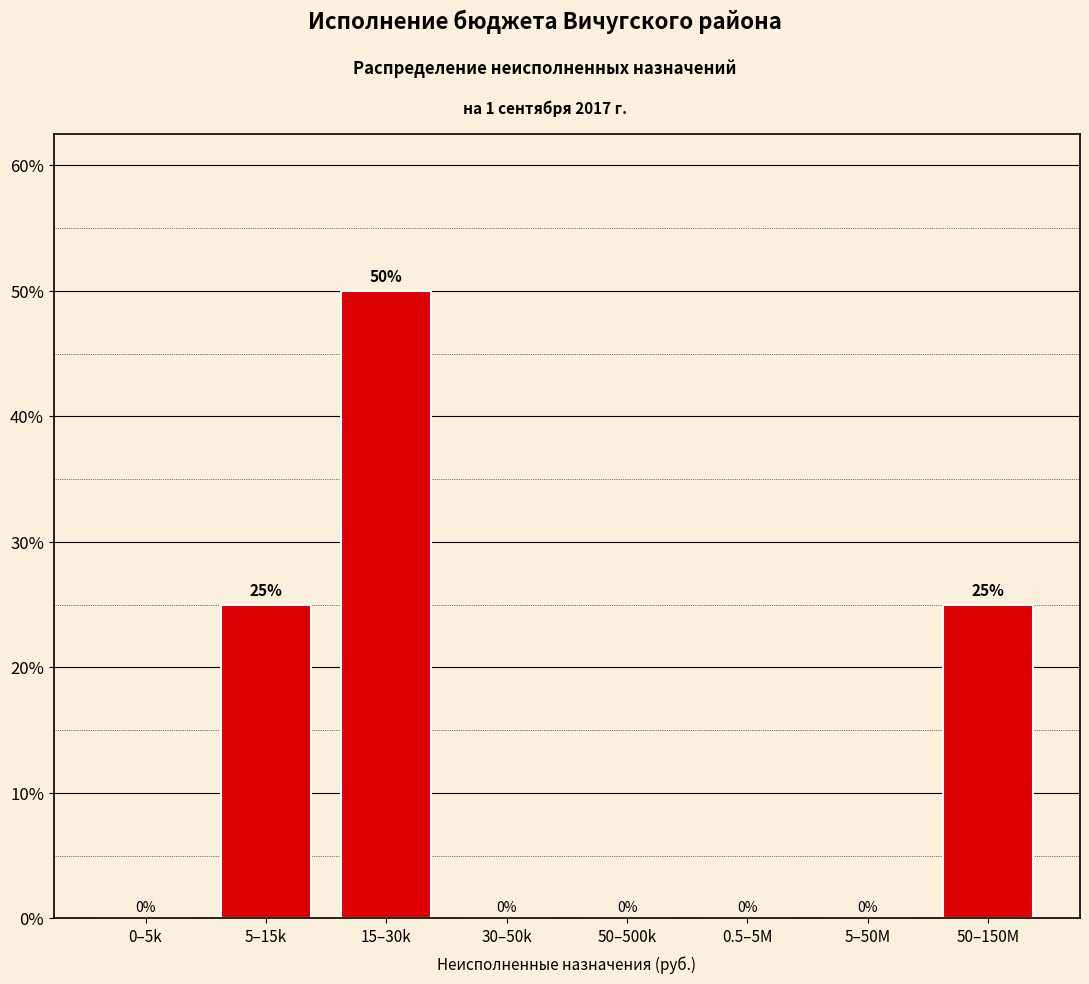

Reading left to right, what are all the values shown in this chart?

0–5k=0	5–15k=25	15–30k=50	30–50k=0	50–500k=0	0.5–5M=0	5–50M=0	50–150M=25